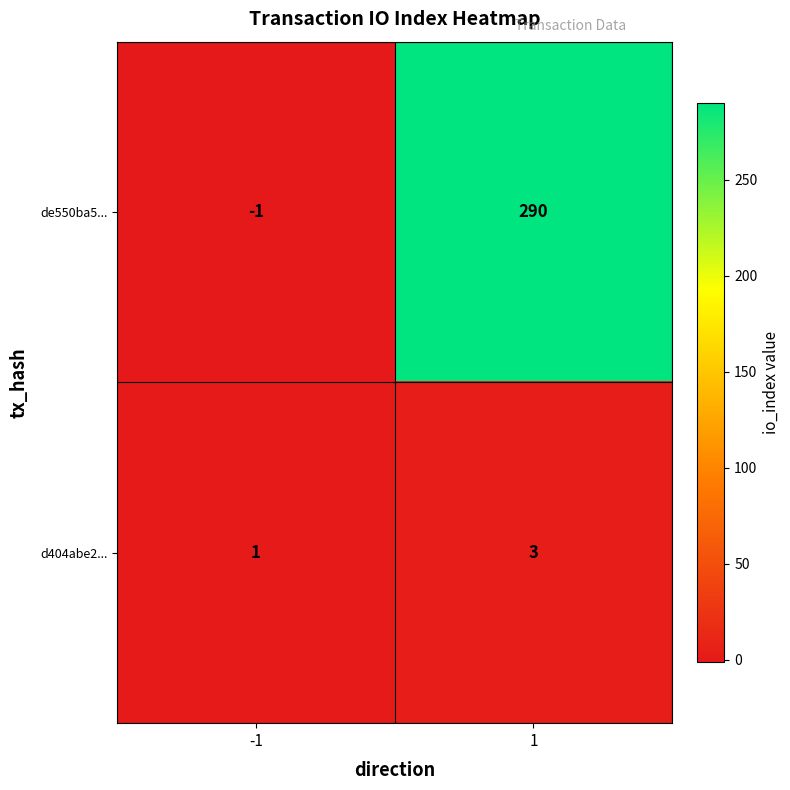

Reading left to right, transcribe all the data shown in this chart.

de550ba5...: -1	290
d404abe2...: 1	3